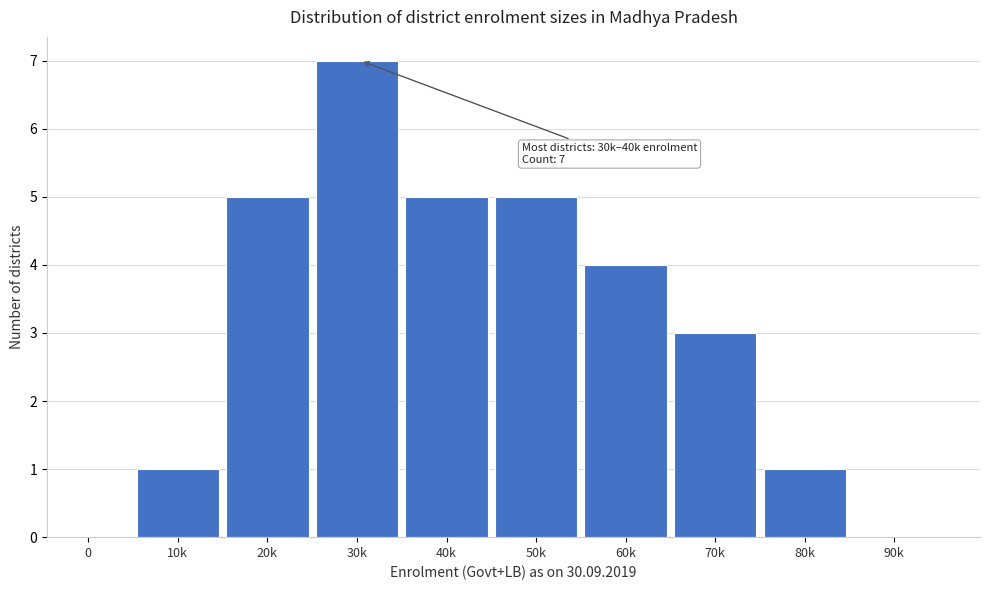

Reading right to left, list all the values displayed in this chart.

90k=0	80k=1	70k=3	60k=4	50k=5	40k=5	30k=7	20k=5	10k=1	0=0